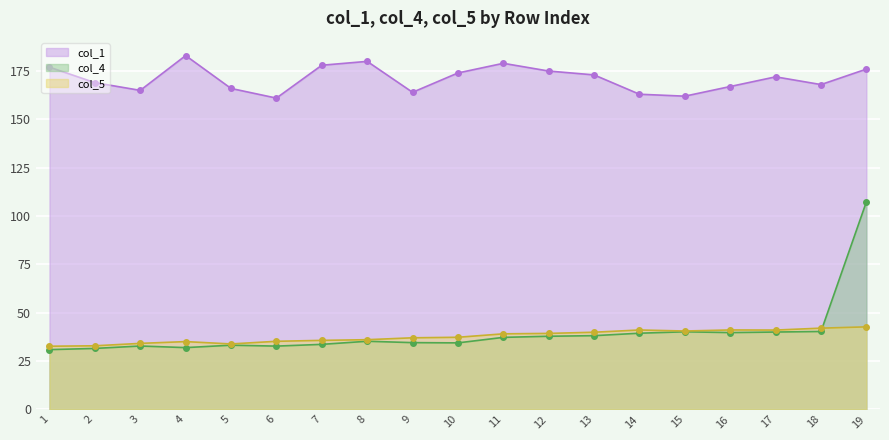

At which label is col_4 closest to 69?

18